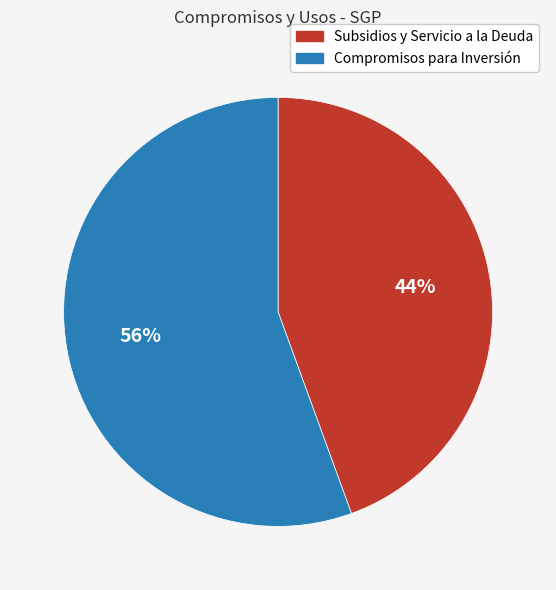

Does any single category account for the majority?

Yes